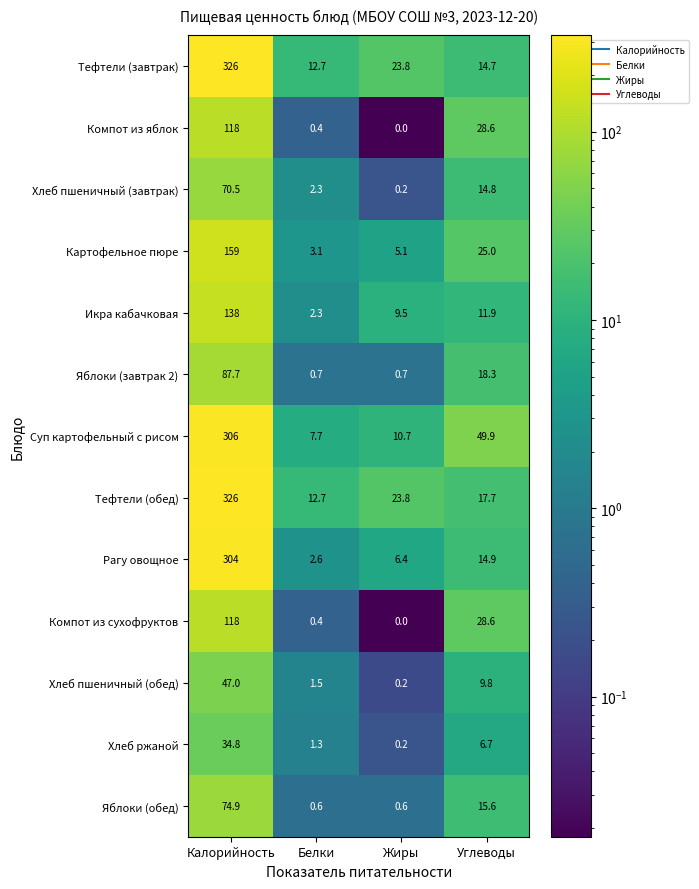

What is the spread (max minus min) of values at Калорийность?

291.2